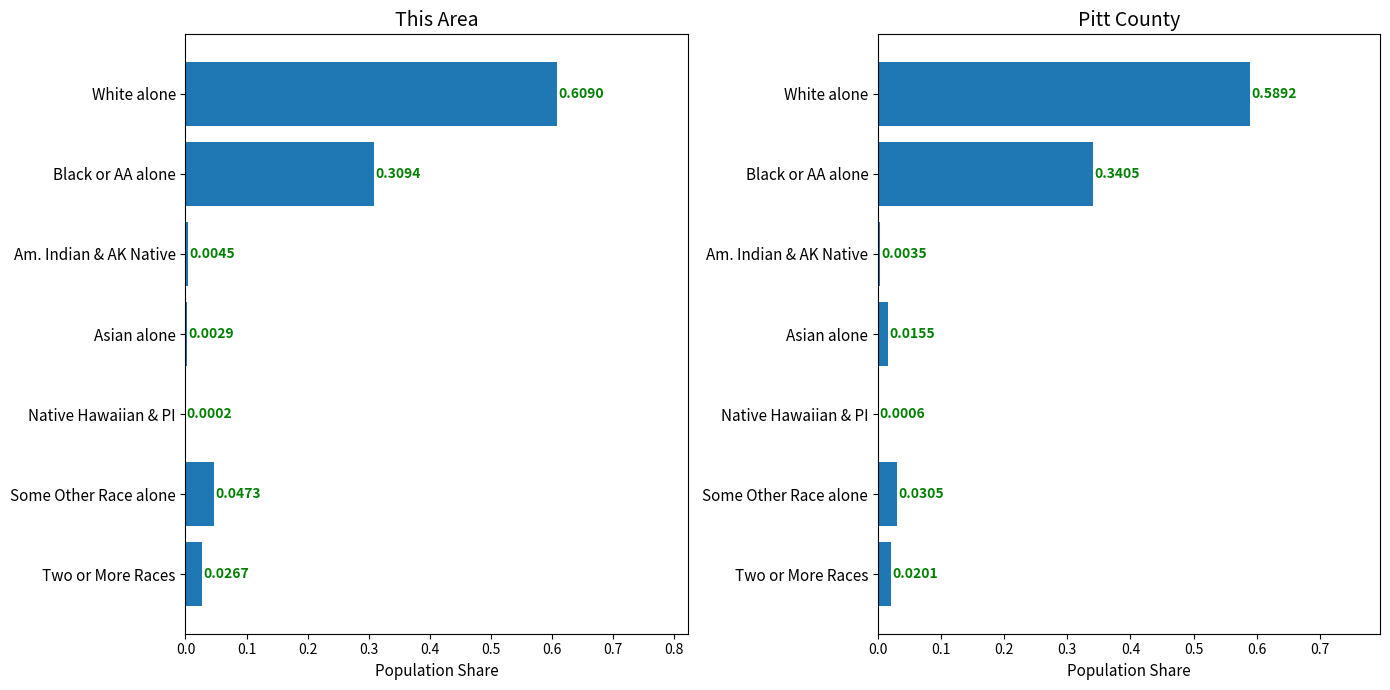

What is the average value of the Pitt County series?

0.1